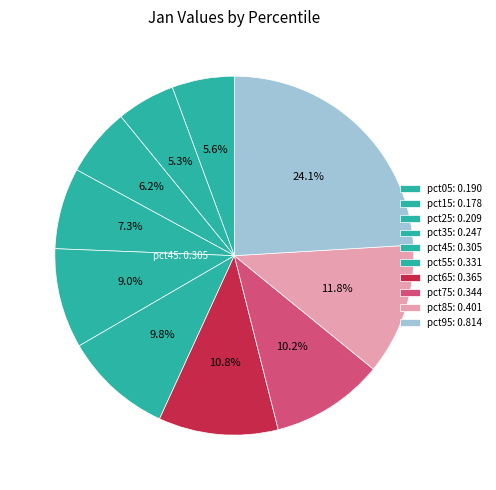

How many slices are in this pie chart?

10